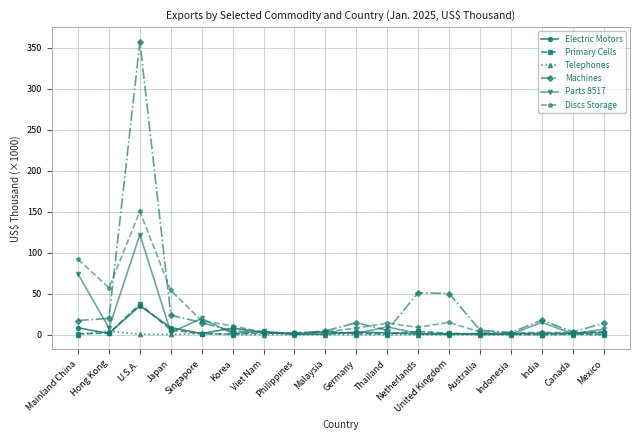

True or false: Machines has a value of 17.2 at Mainland China.

True